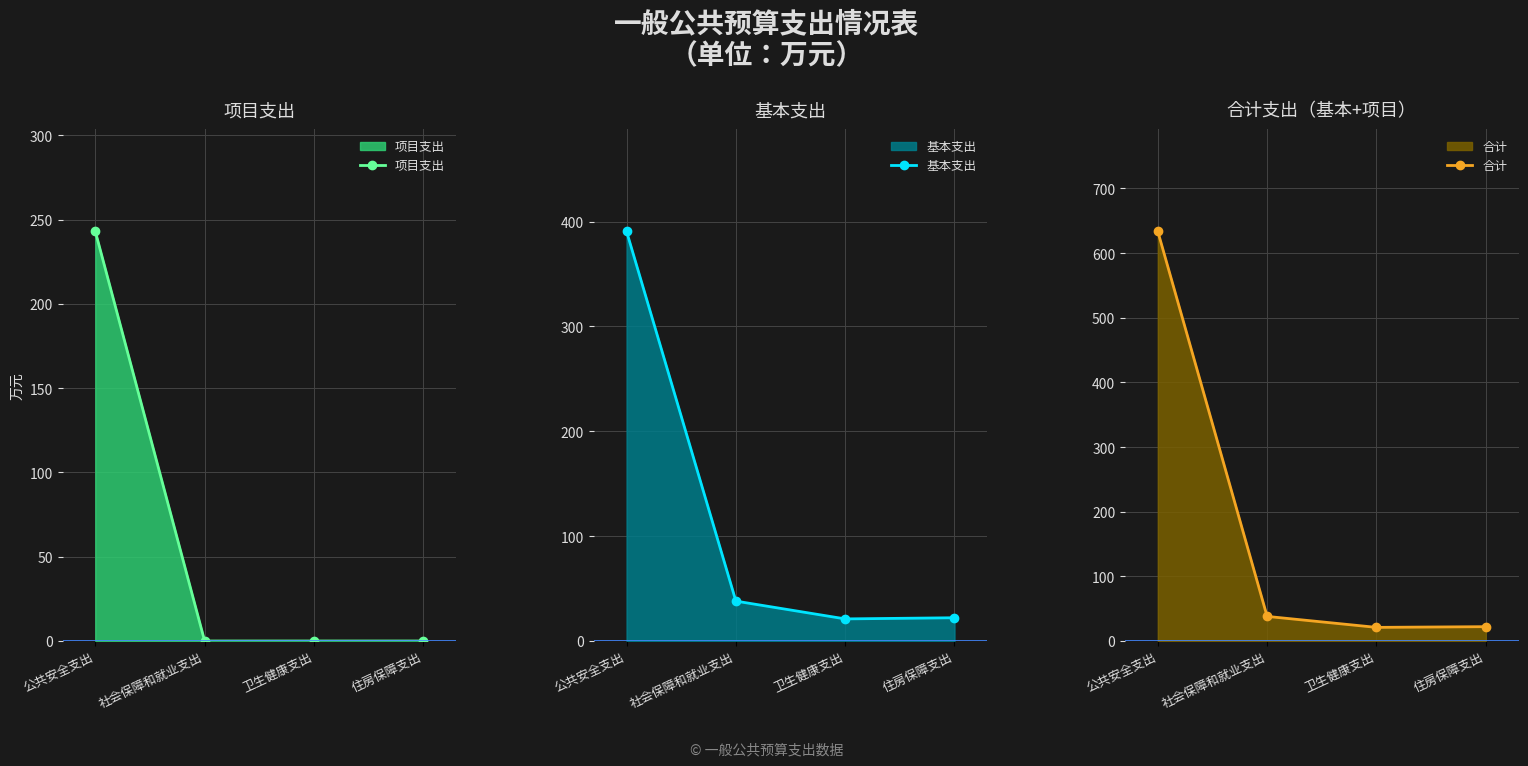

At which label does 合计 reach its minimum?

卫生健康支出